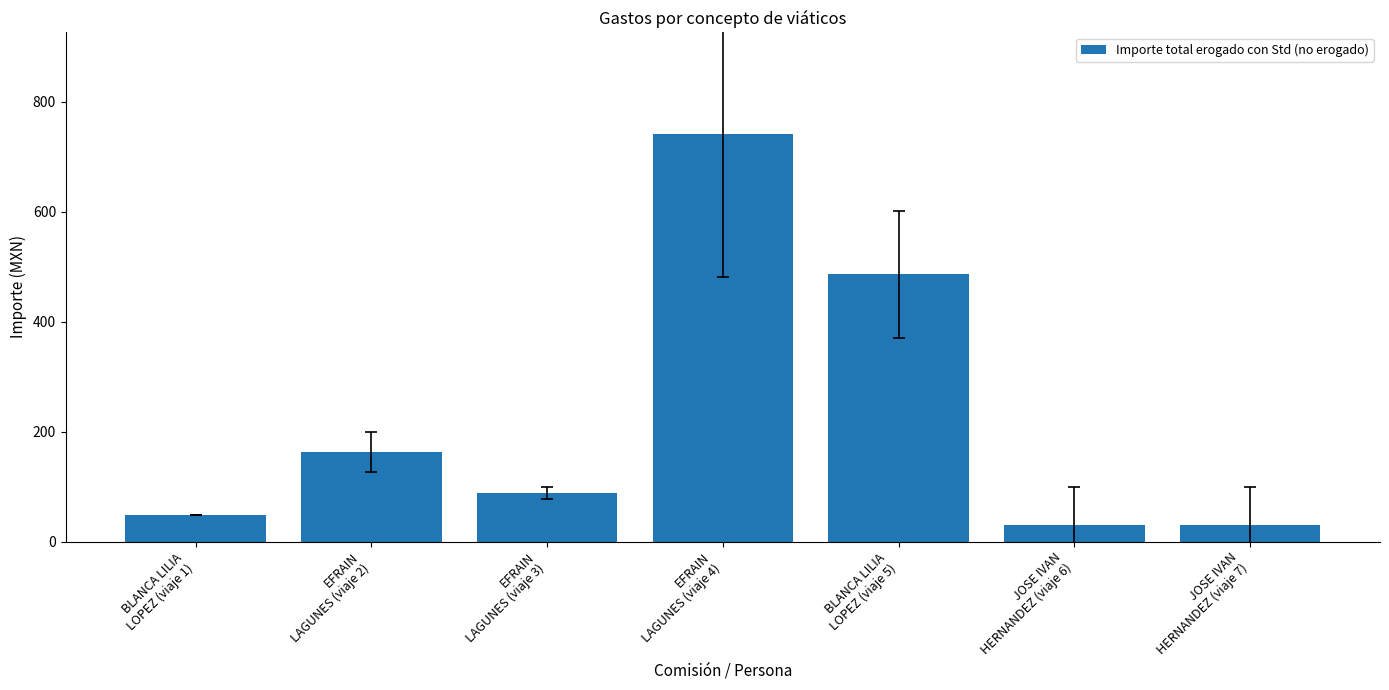

Reading left to right, extract all data points from this chart.

BLANCA LILIA
LOPEZ (viaje 1)=49	EFRAIN
LAGUNES (viaje 2)=163	EFRAIN
LAGUNES (viaje 3)=89	EFRAIN
LAGUNES (viaje 4)=741	BLANCA LILIA
LOPEZ (viaje 5)=486	JOSE IVAN
HERNANDEZ (viaje 6)=30	JOSE IVAN
HERNANDEZ (viaje 7)=30